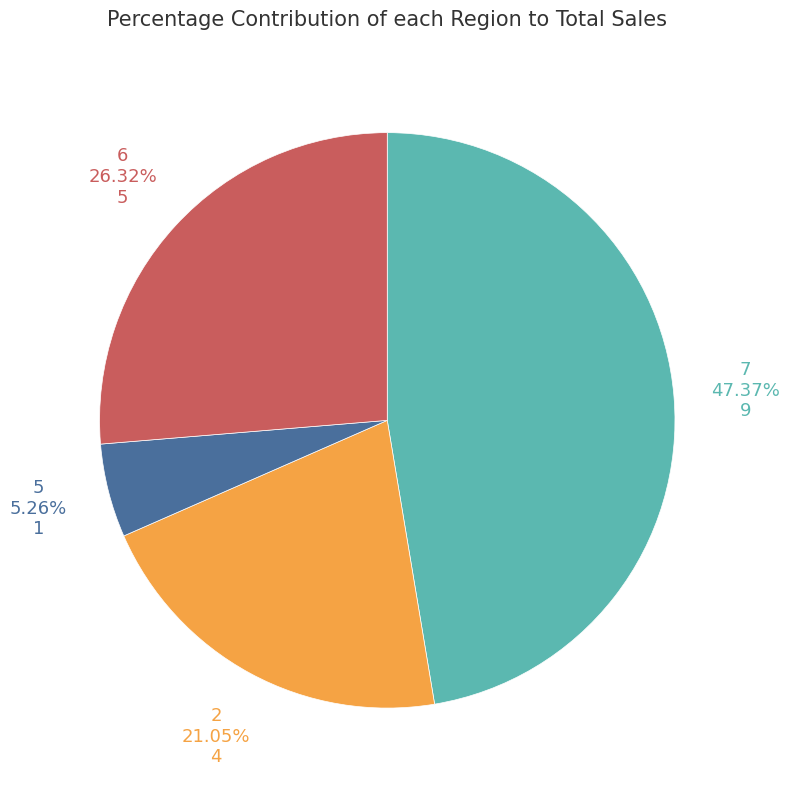

Is there a majority slice in this chart?

No